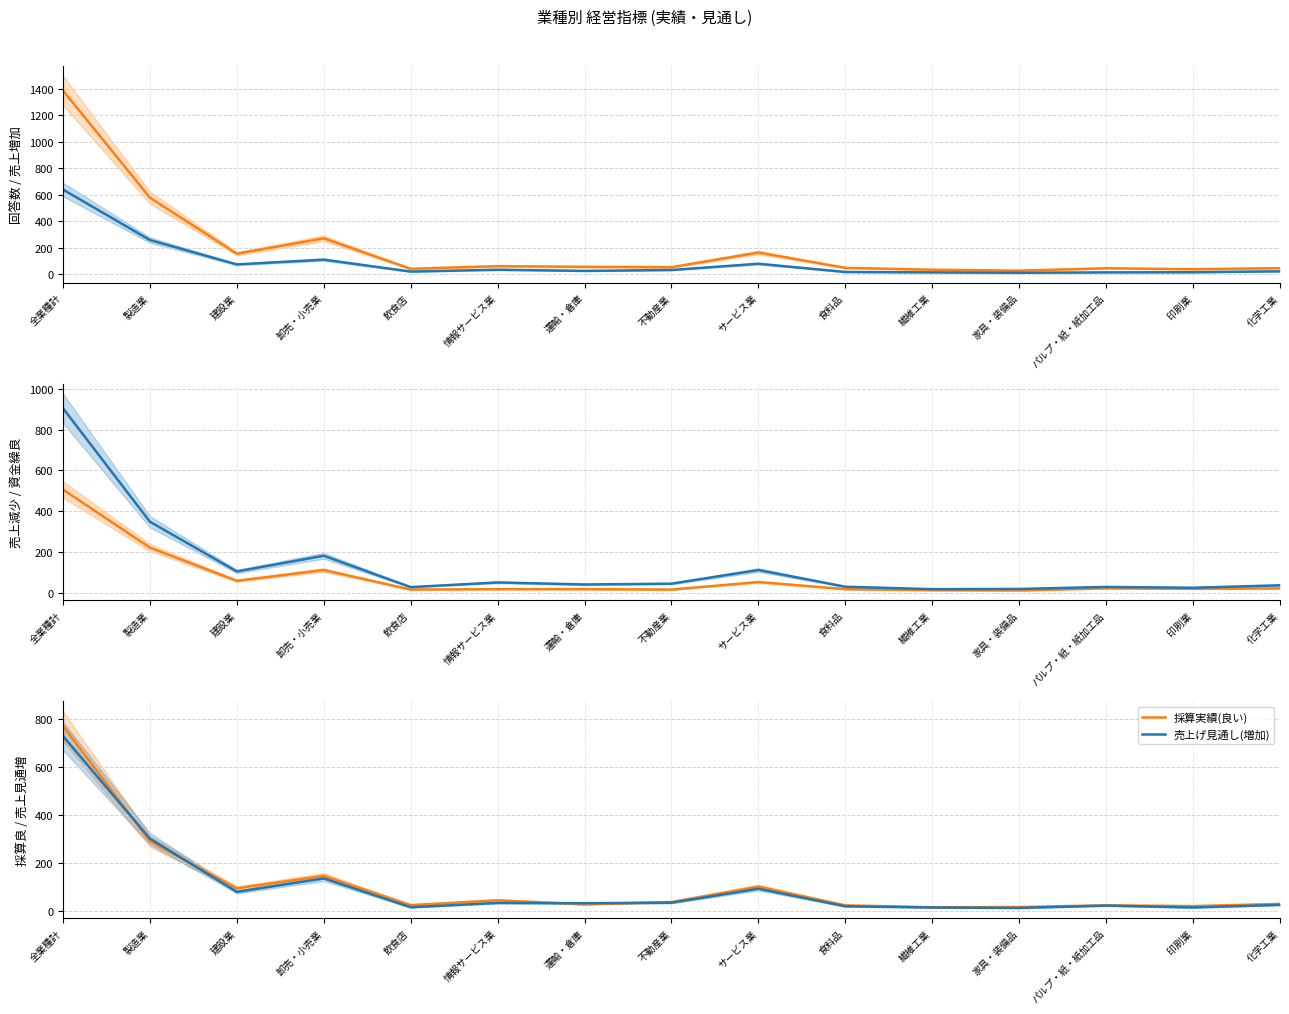

What is the average value of the 売上げ実績(増加) series?

92